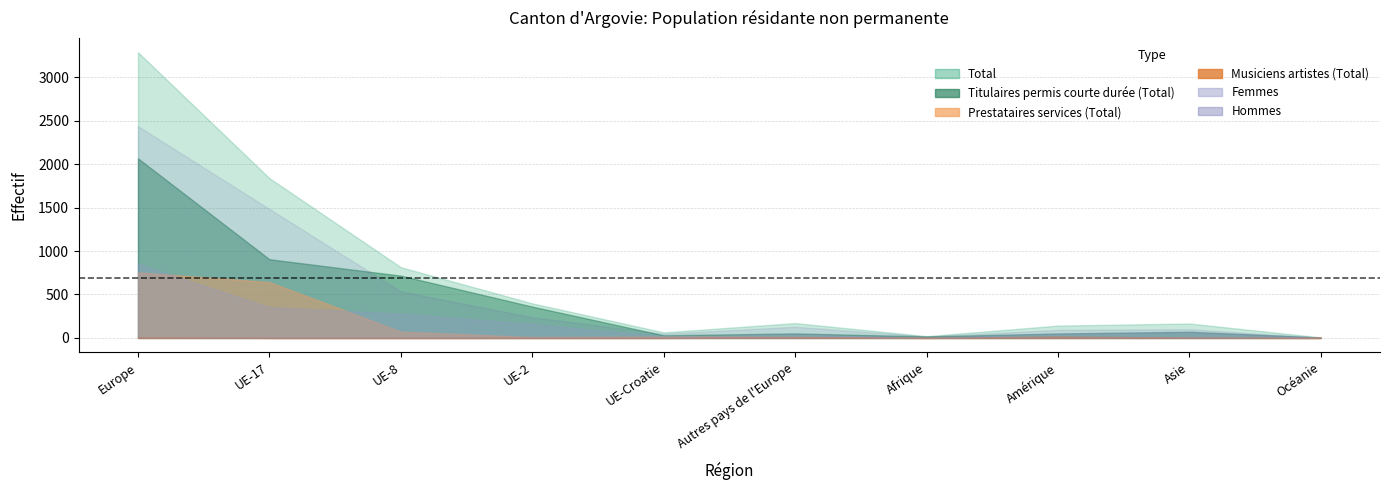

What is the sum of the Prestataires services (Total) values at Europe and Océanie?

755